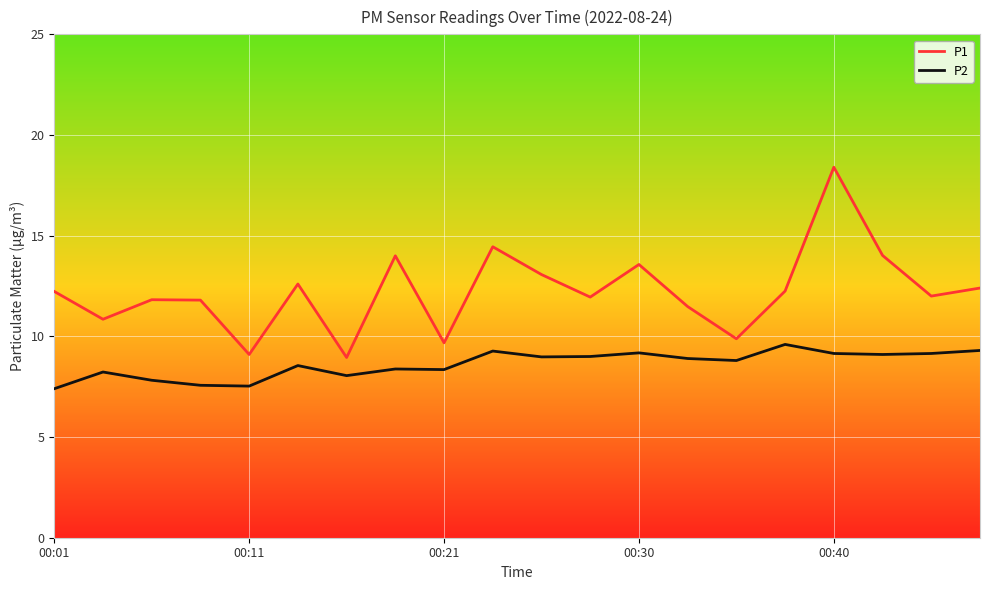

Which series has the largest range (max minus min)?

P1